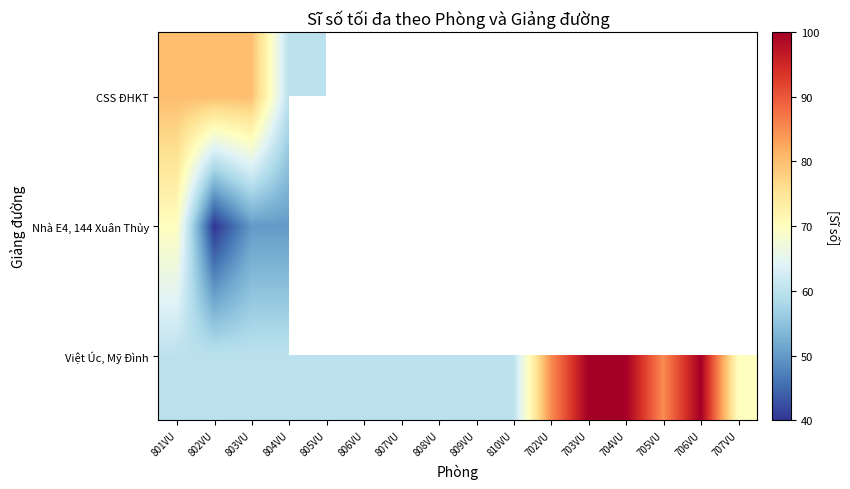

True or false: Nhà E4, 144 Xuân Thủy has a value of 20.8 at 803VU.

False